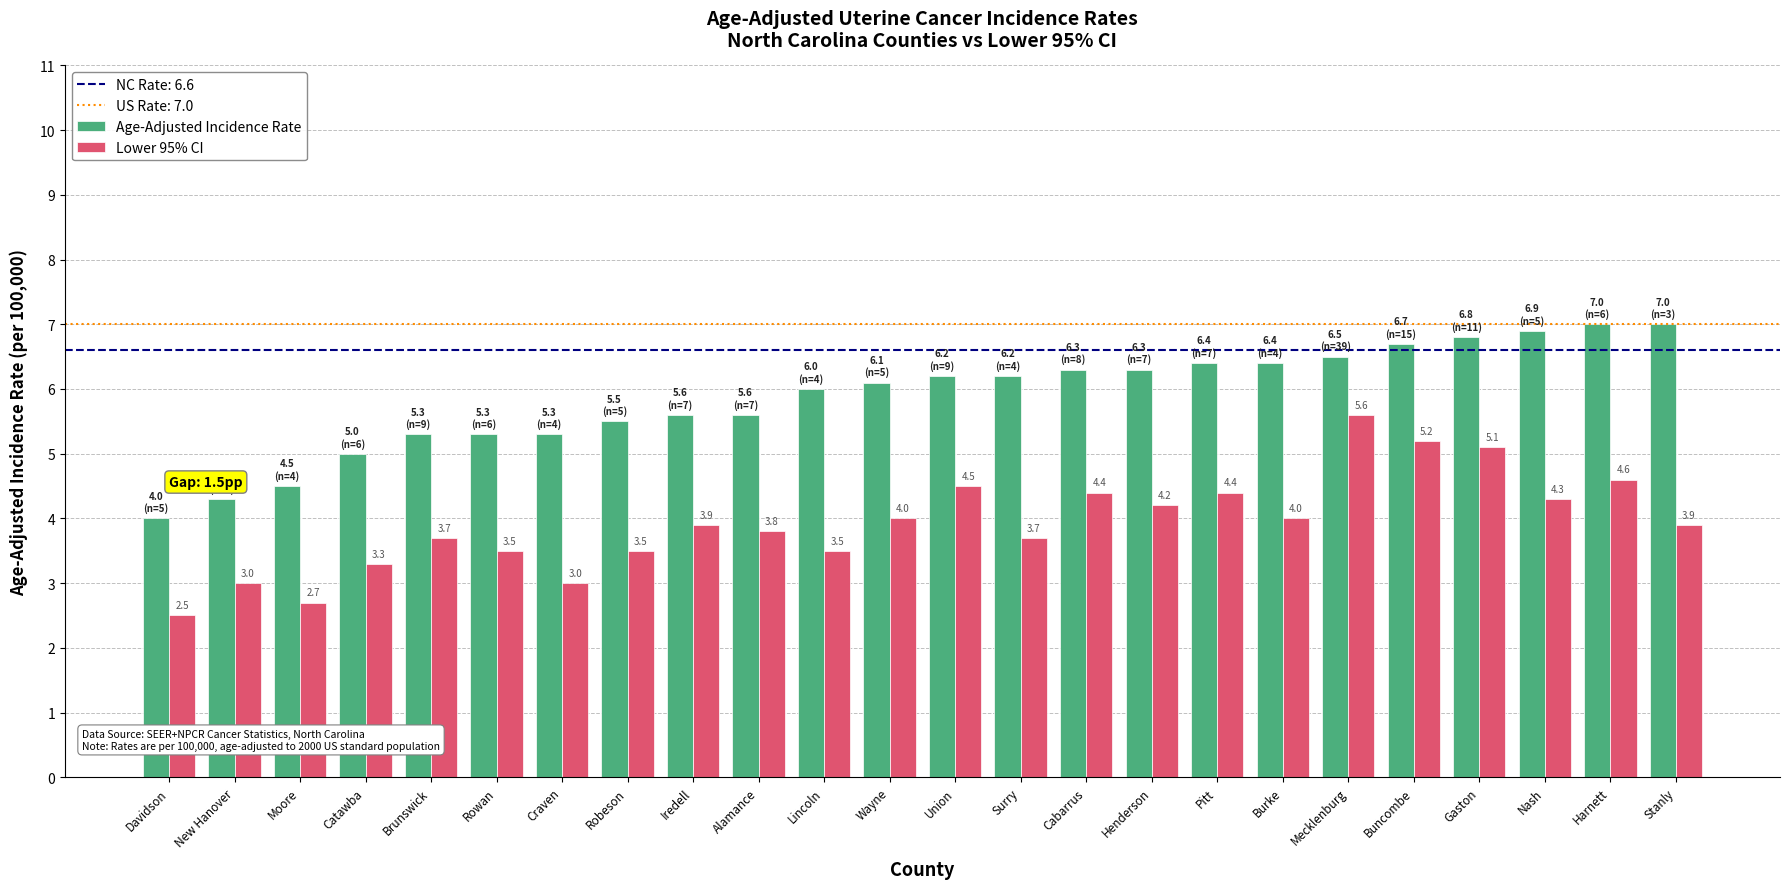

True or false: Lower 95% CI has a value of 4.7 at Rowan.

False